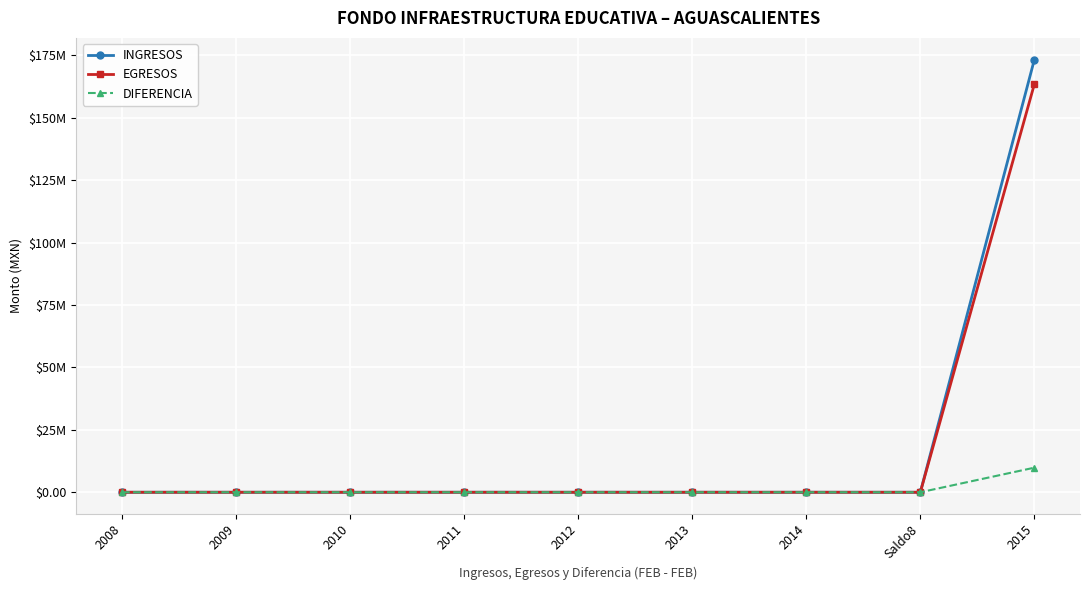

What are all the series names shown in the legend?

INGRESOS, EGRESOS, DIFERENCIA